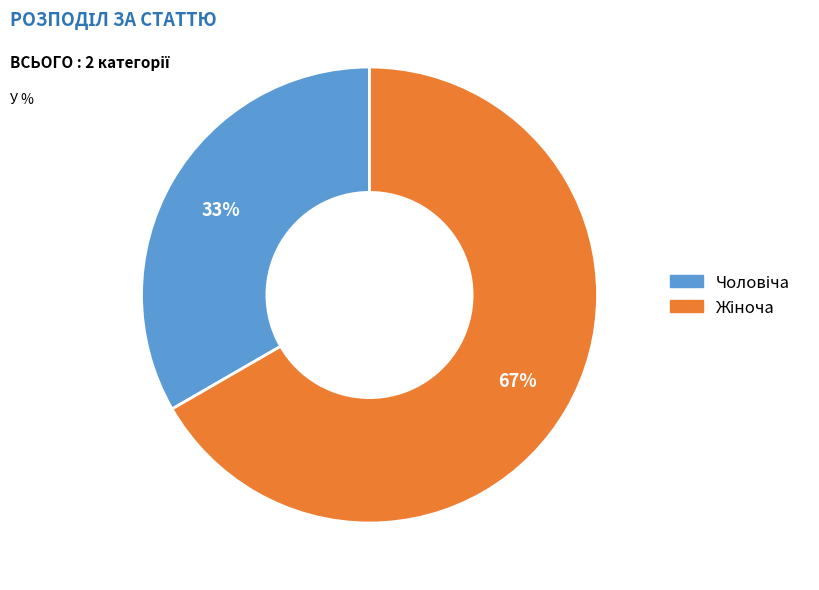

Does any single category account for the majority?

Yes